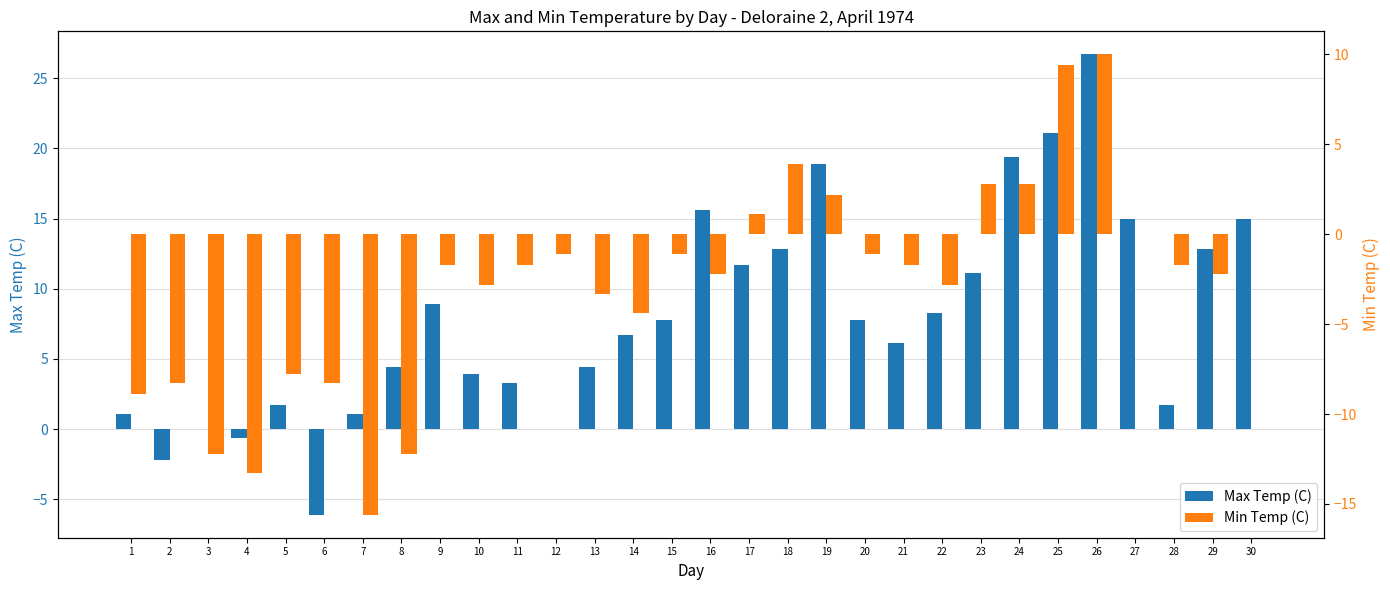

At 25, list the series in order from smallest to largest.

Min Temp (C), Max Temp (C)